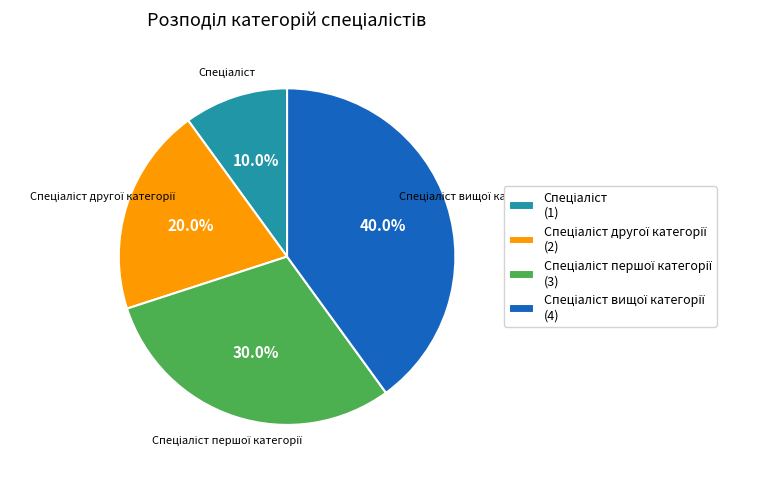

Is there any slice that represents more than half of the pie?

No